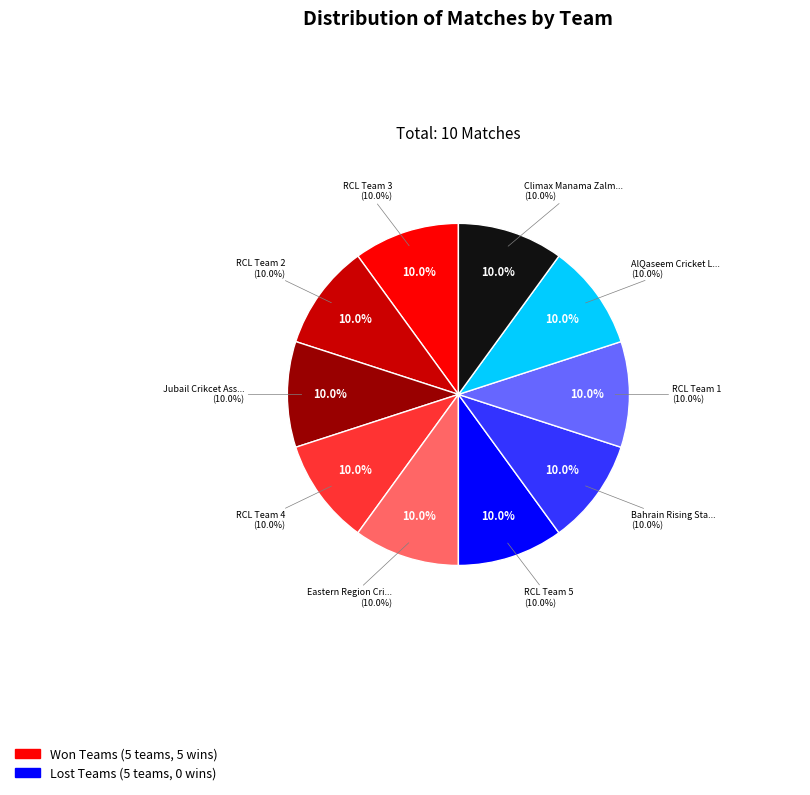

Is there a majority slice in this chart?

No